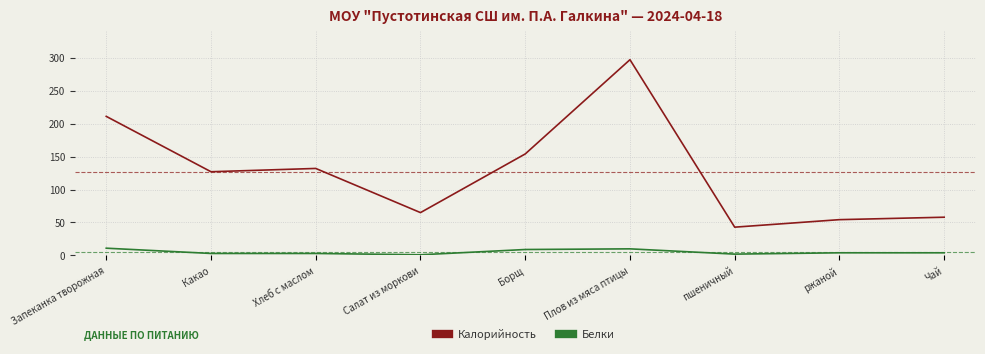

Does the chart display data point markers on the line(s)?

No